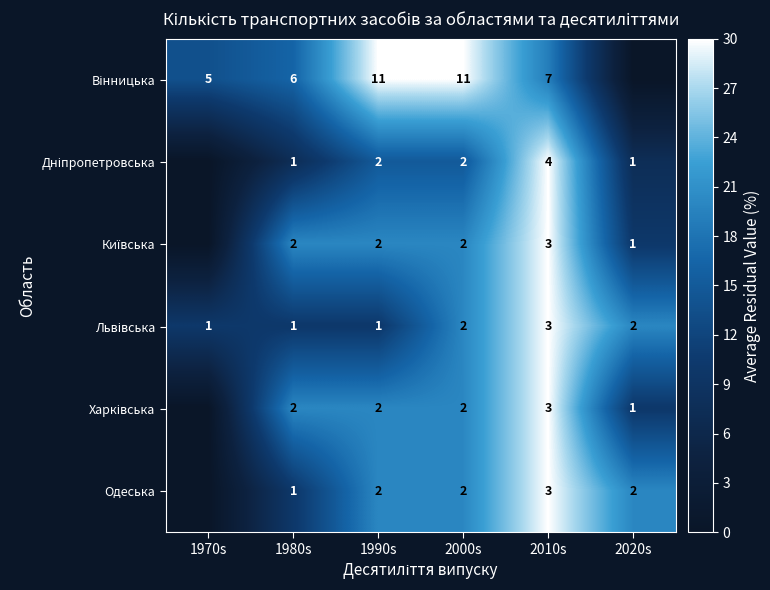

What is the spread (max minus min) of values at 1990s?

10